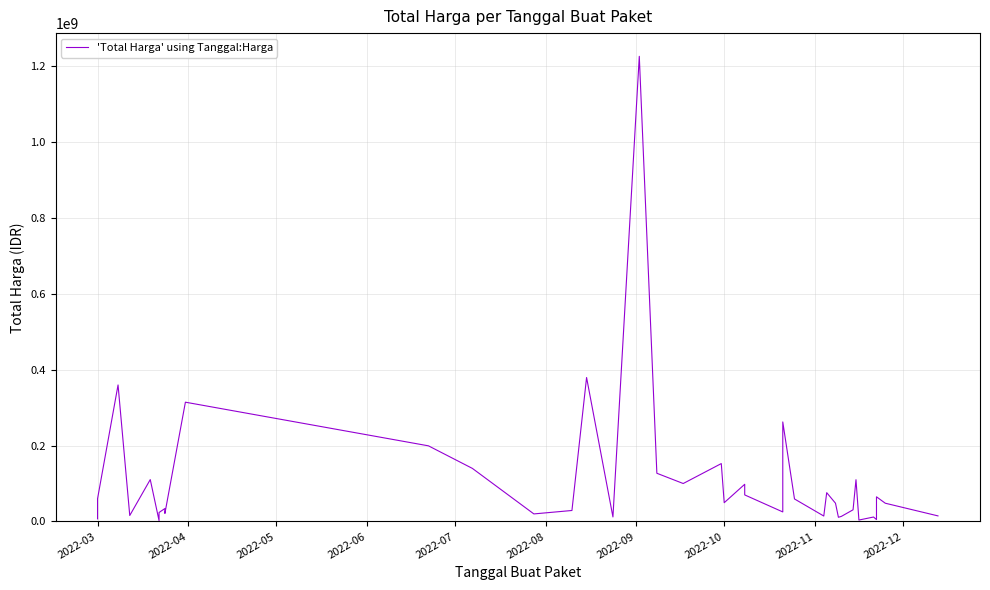

How many data points does each series have?

40